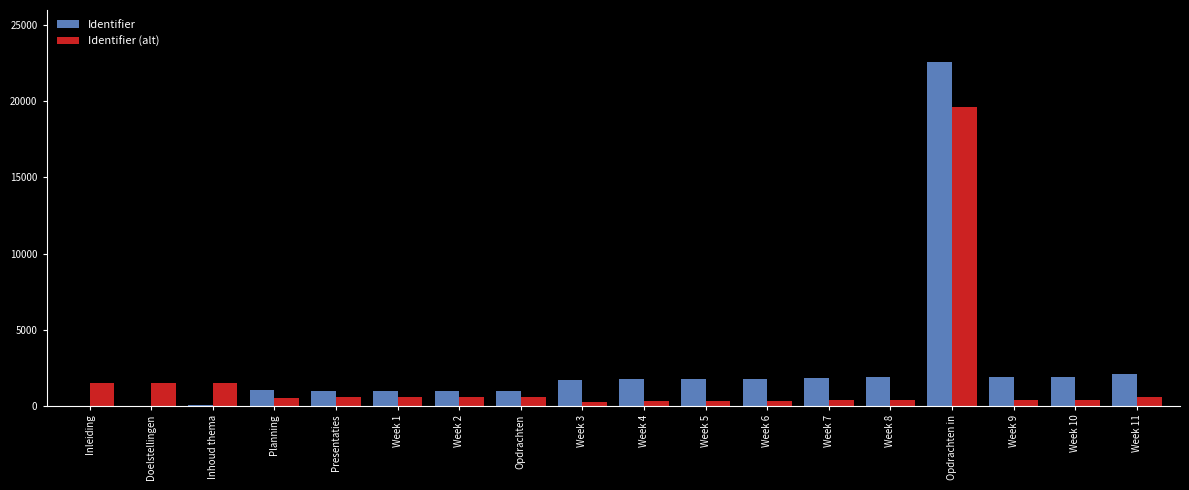

How many distinct data groups are displayed?

2